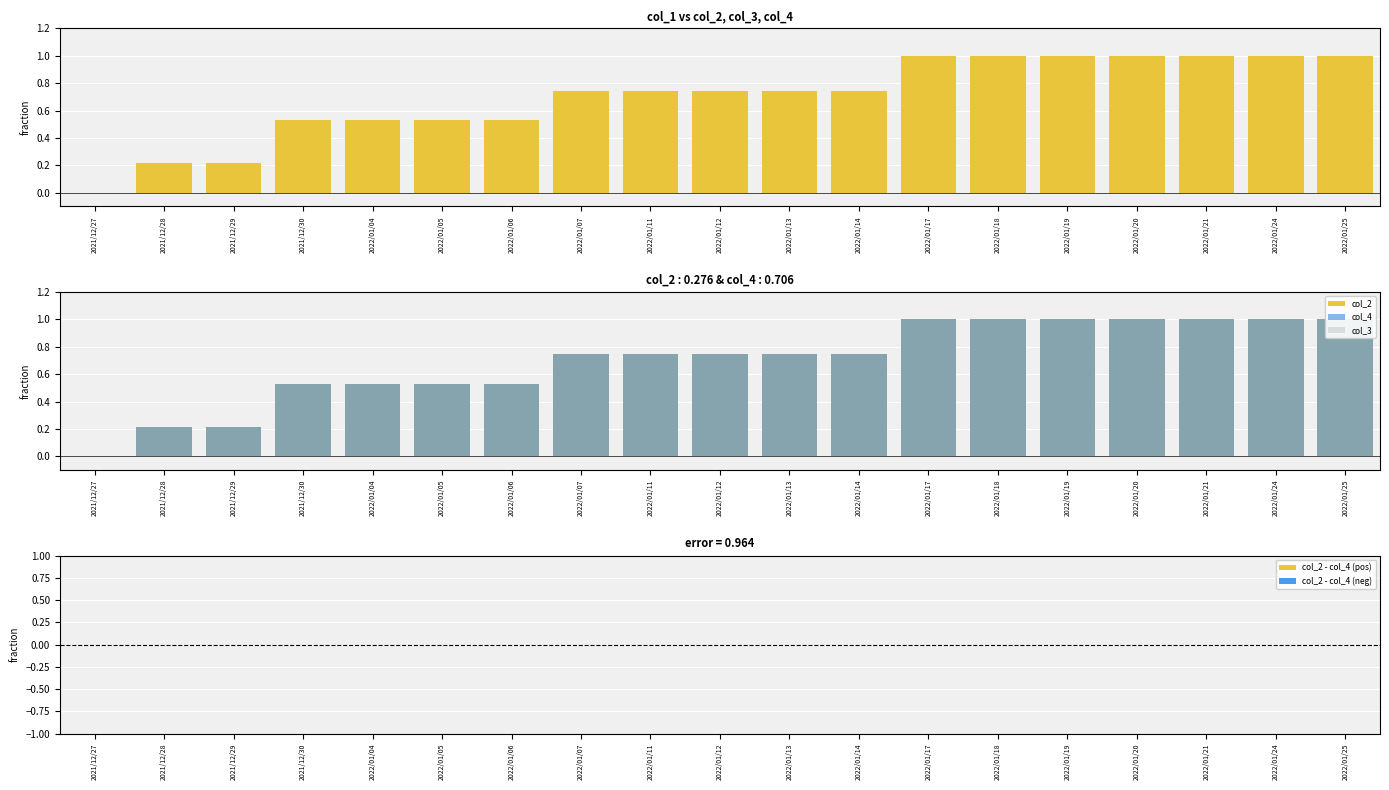

Between 2022/01/05 and 2022/01/06, which series saw the biggest shift?

col_2